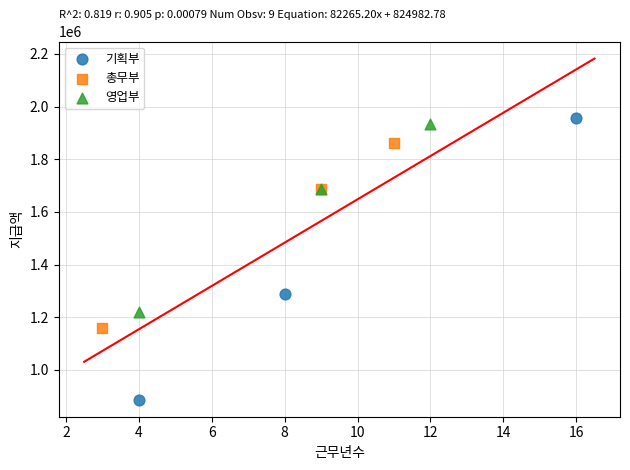

Which series reaches the minimum Y coordinate?

기획부